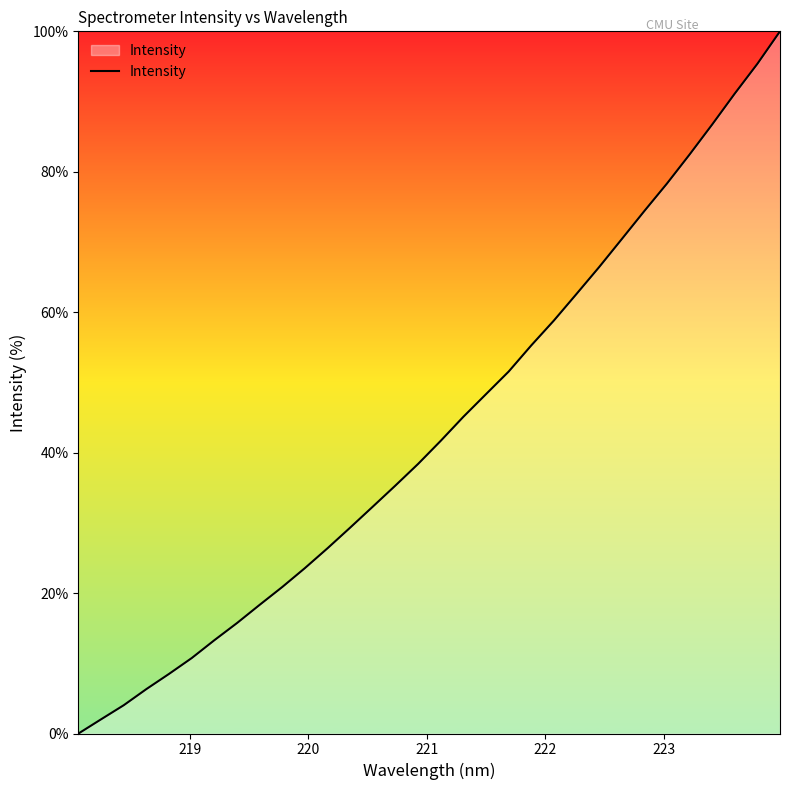

What is the average value?

43.6